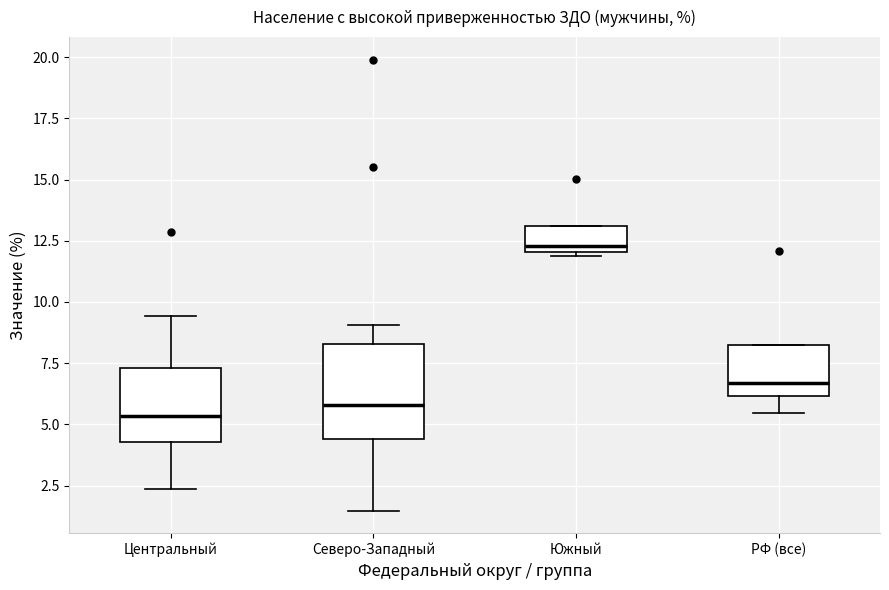

Where does the upper whisker of the box for Северо-Западный end on the y-axis? The values are not printed on the chart, so give them approximately, as read against the axis.

9.0